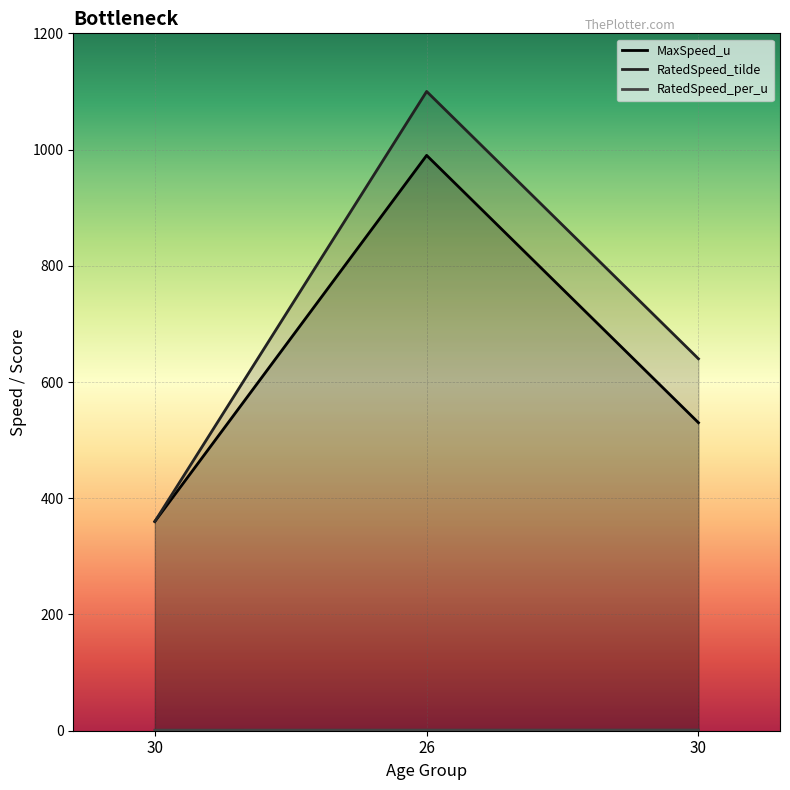

Reading left to right, list all the values displayed in this chart.

MaxSpeed_u line: 30=360.0	26=990.0	30=530.0
RatedSpeed_tilde line: 30=360.0	26=1100.0	30=640.0
RatedSpeed_per_u line: 30=1.0	26=1.1	30=1.2